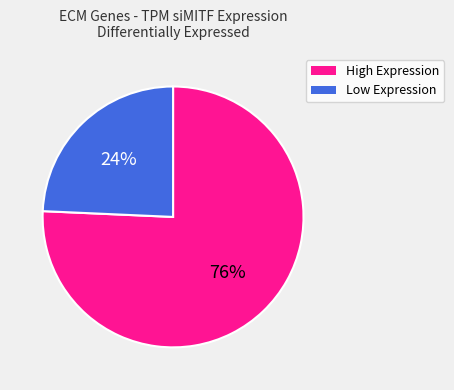

Is there a majority slice in this chart?

Yes